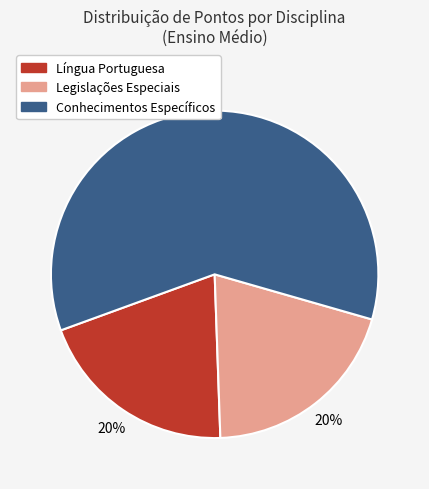

Combined, do Língua Portuguesa and Legislações Especiais account for over 50%?

No